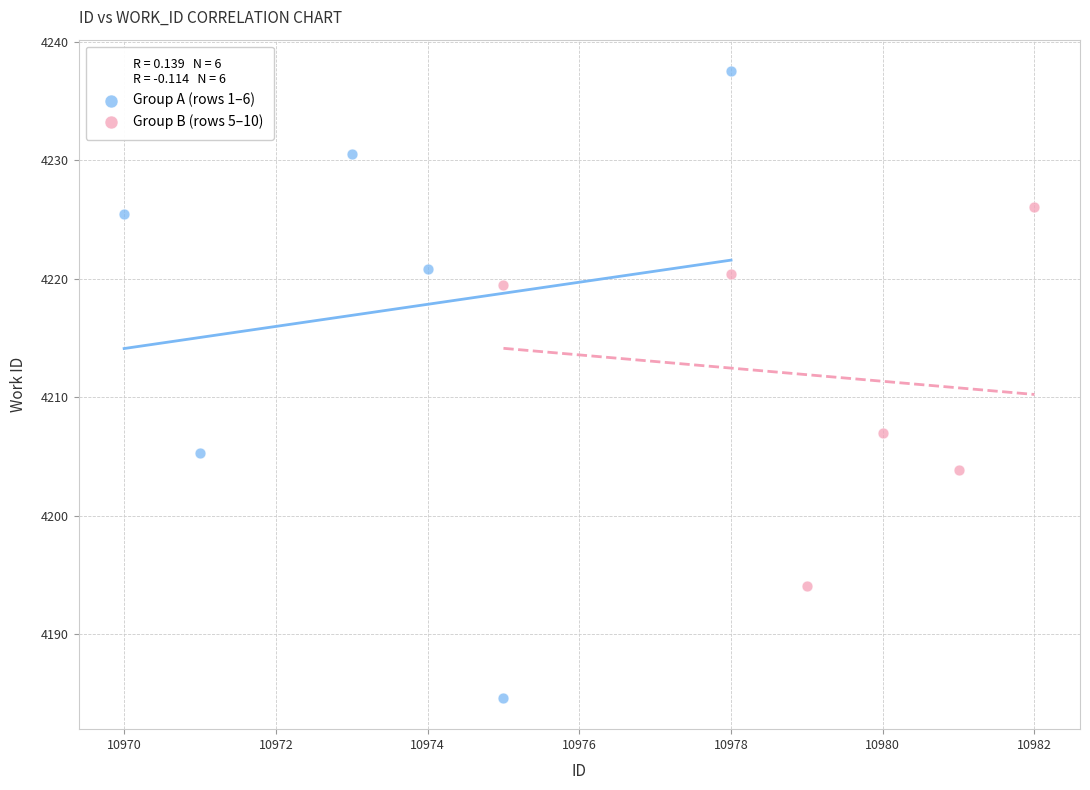

Which series reaches the maximum Y coordinate?

Group A (rows 1–6)